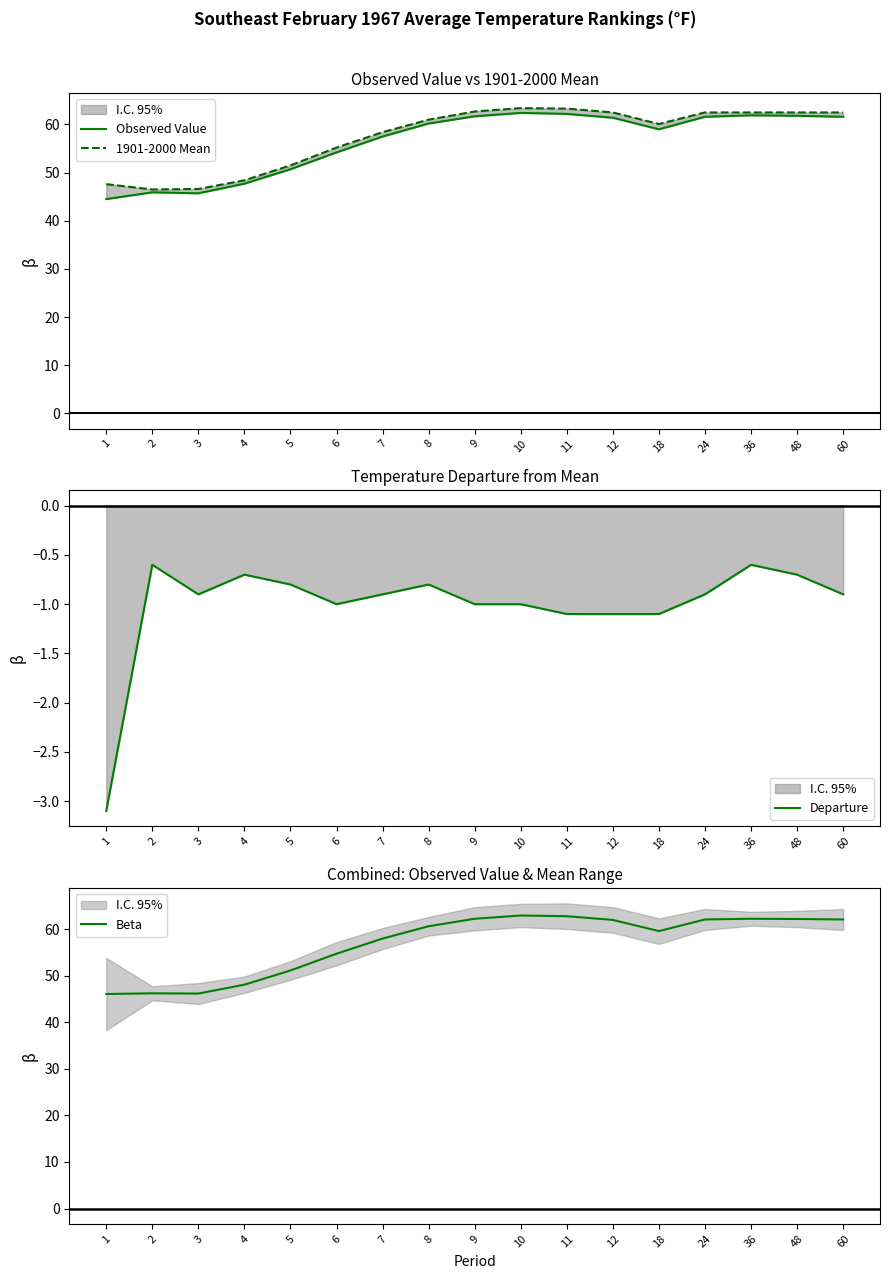

What is the difference between the second highest and second lowest values in the Beta series?

16.6